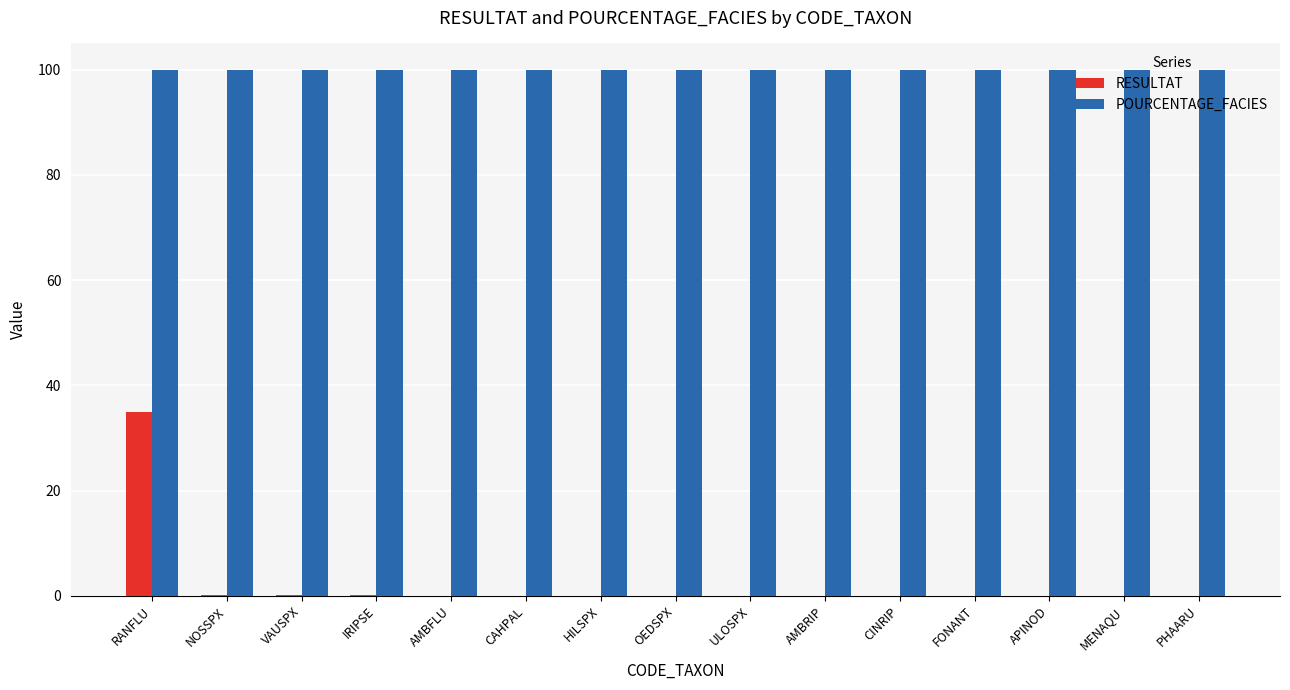

What is the sum of the POURCENTAGE_FACIES values at NOSSPX and AMBFLU?

200.0